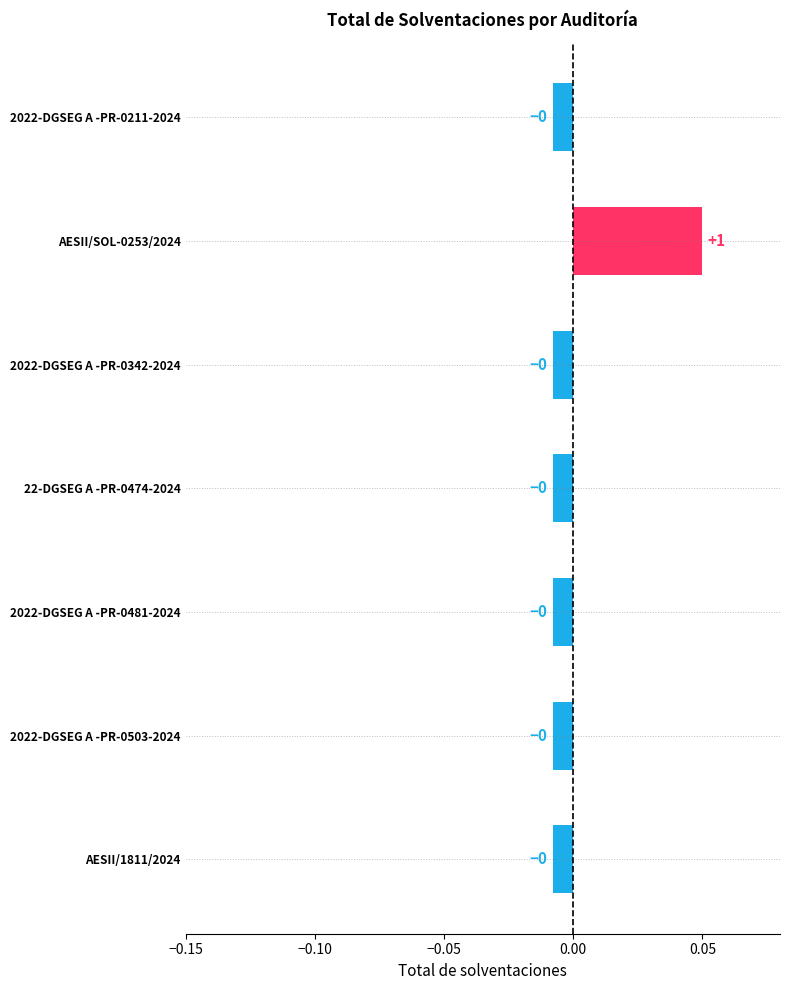

Is it true that the value at 22-DGSEG A -PR-0474-2024 is -0.0?

True